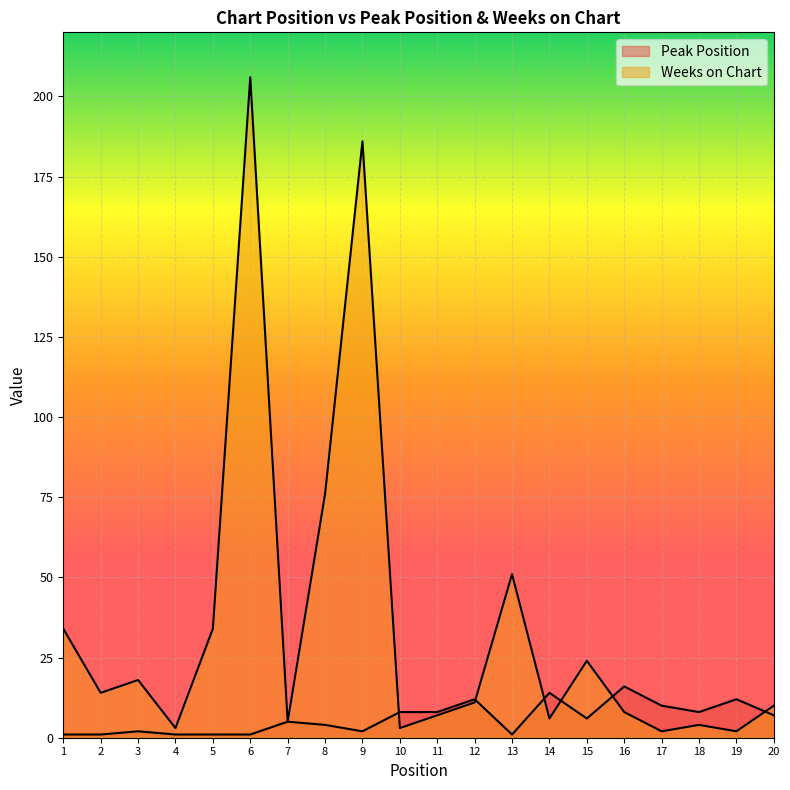

True or false: Weeks on Chart has more than 2 points higher than both neighbors.

True